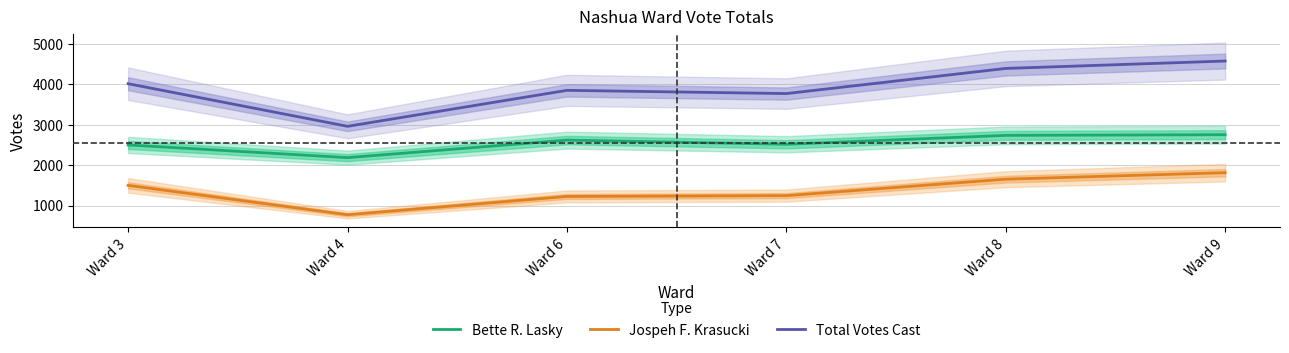

The value of Jospeh F. Krasucki at Ward 3 is 1500. True or false?

True